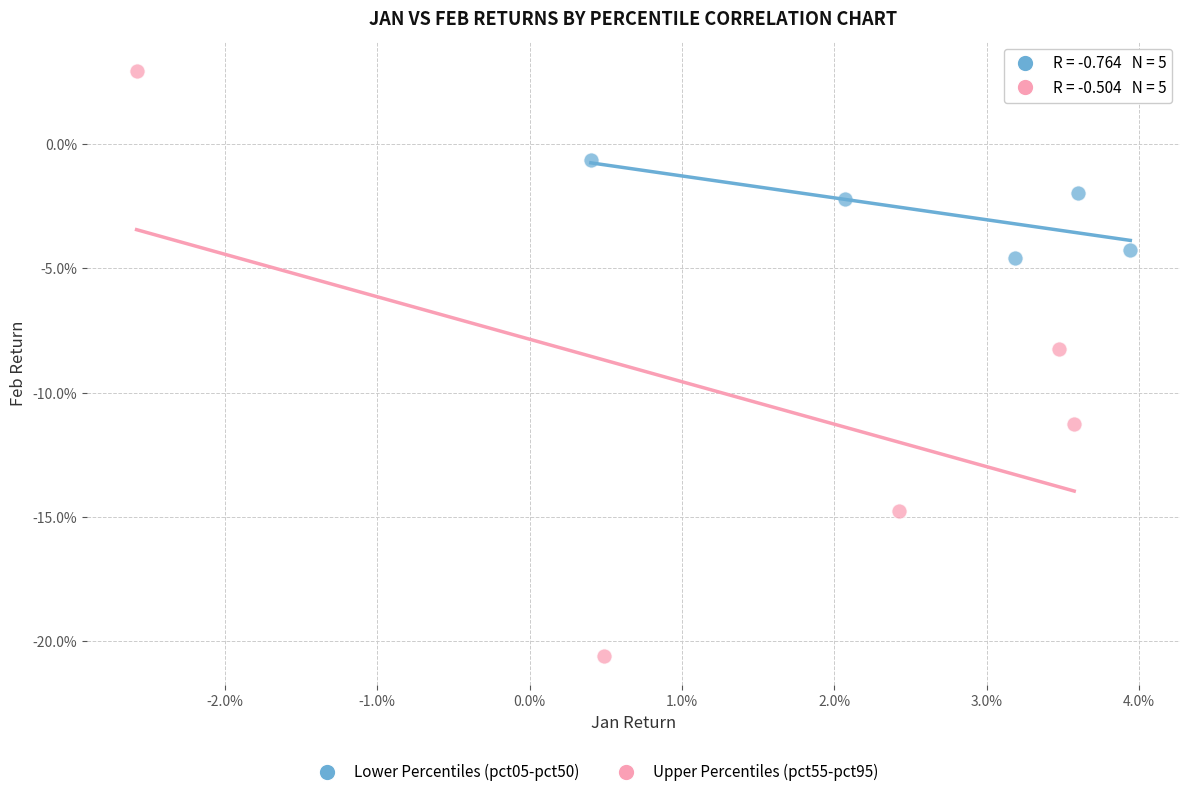

Which series contains the highest Y value?

Upper Percentiles (pct55-pct95)